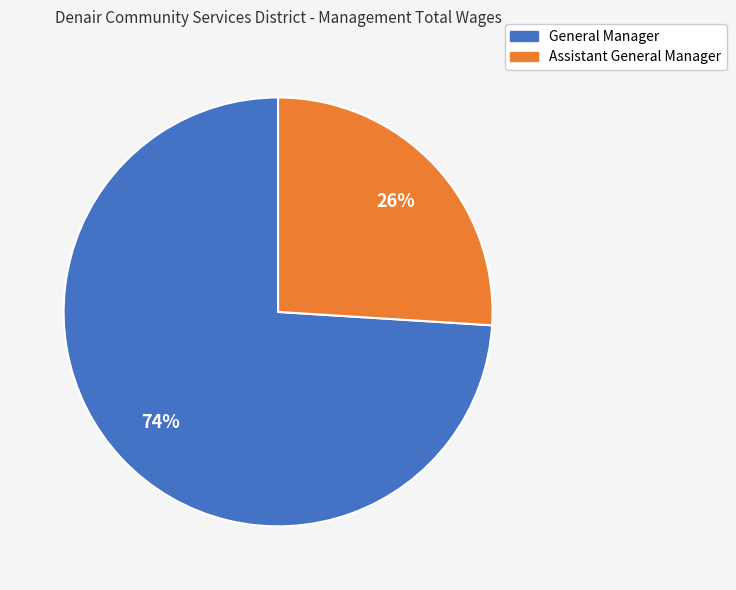

Is there any slice that represents more than half of the pie?

Yes